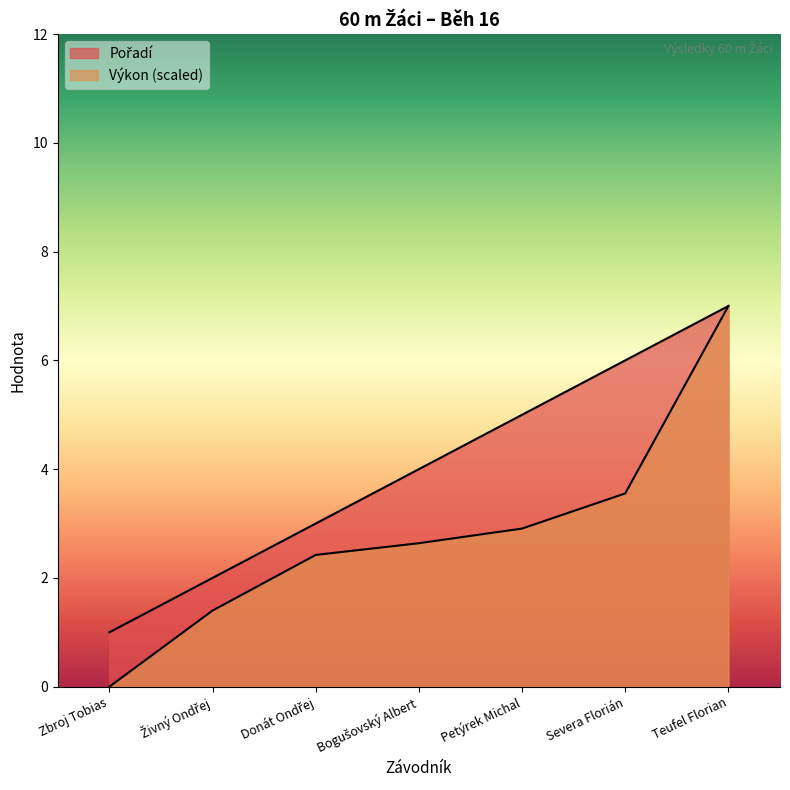

Which has a higher value, Bogušovský Albert or Teufel Florian?

Teufel Florian